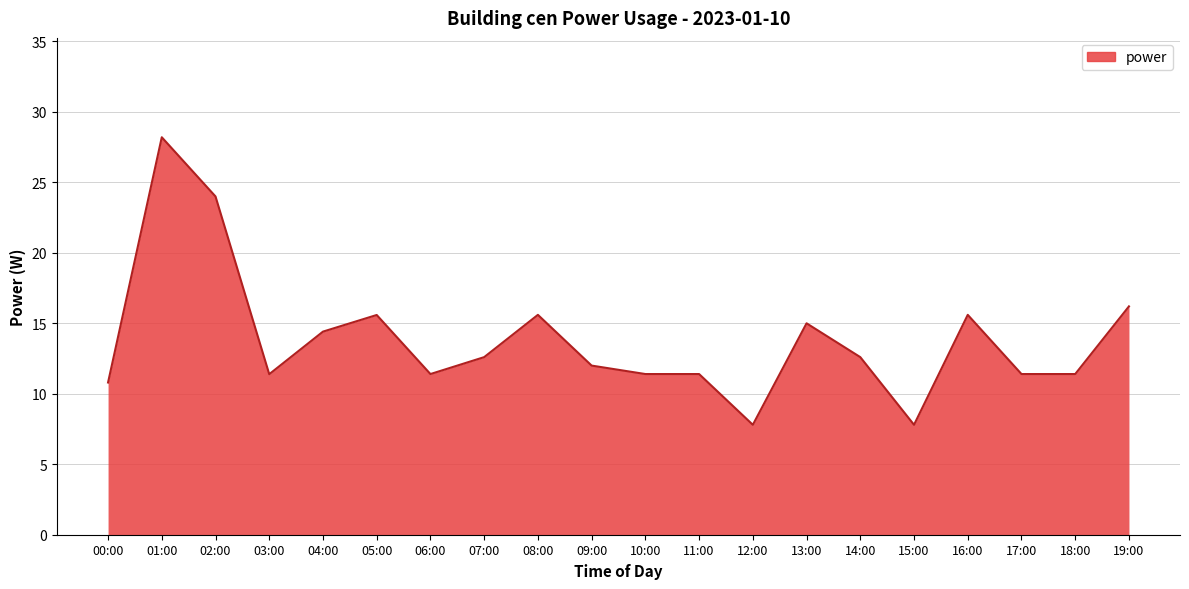

At which category does the data reach its first local peak?

01:00